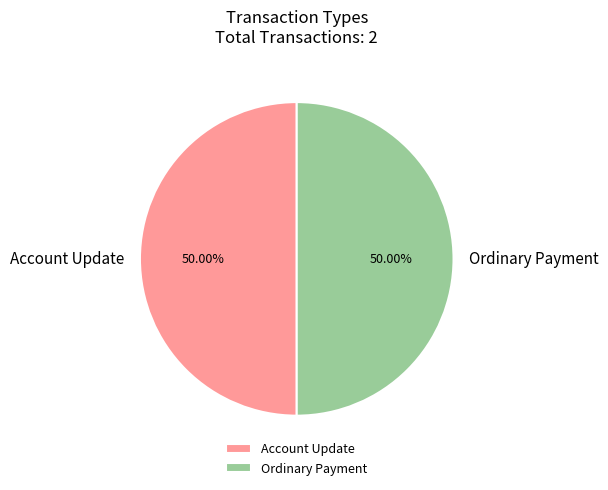

Is the sum of Ordinary Payment and Account Update greater than half?

Yes